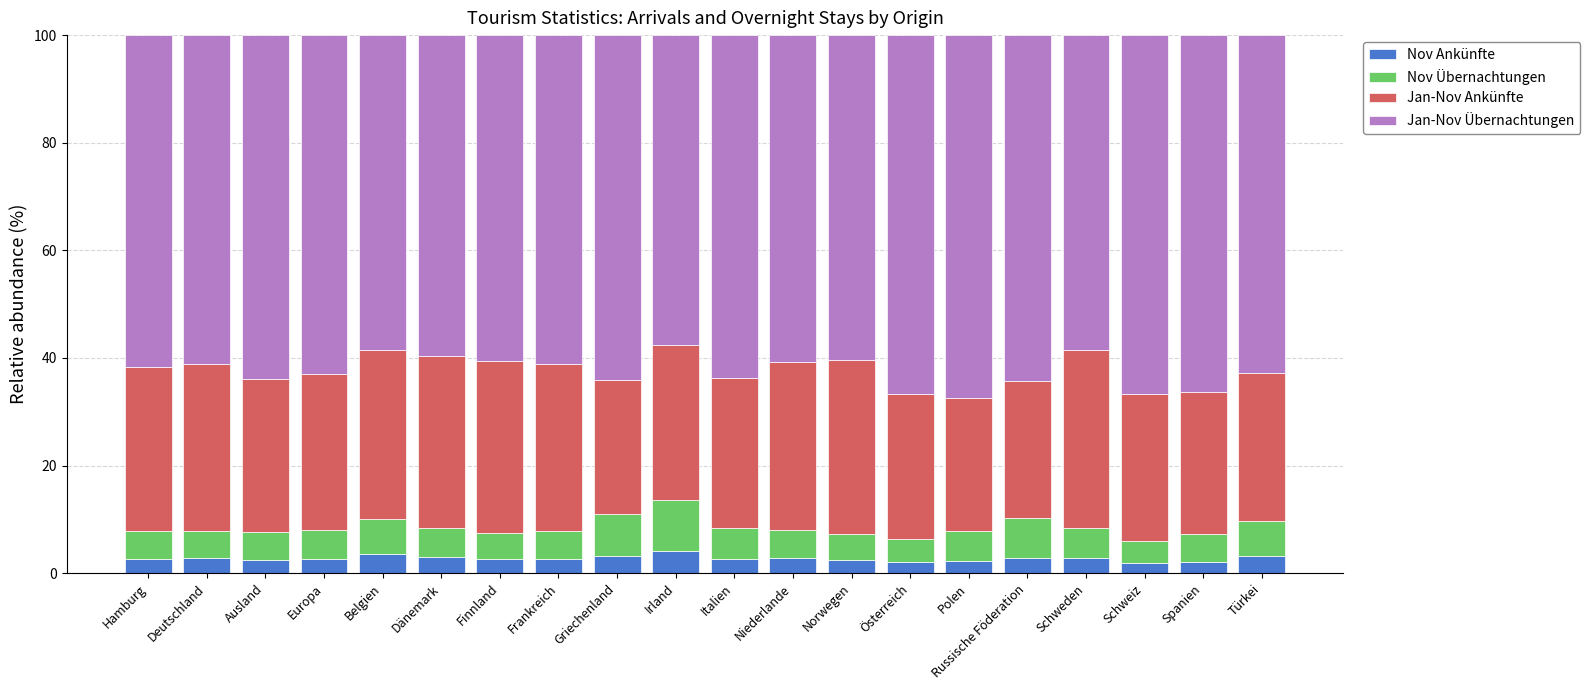

What is the sum of the Nov Ankünfte values at Norwegen and Schweden?

5.2